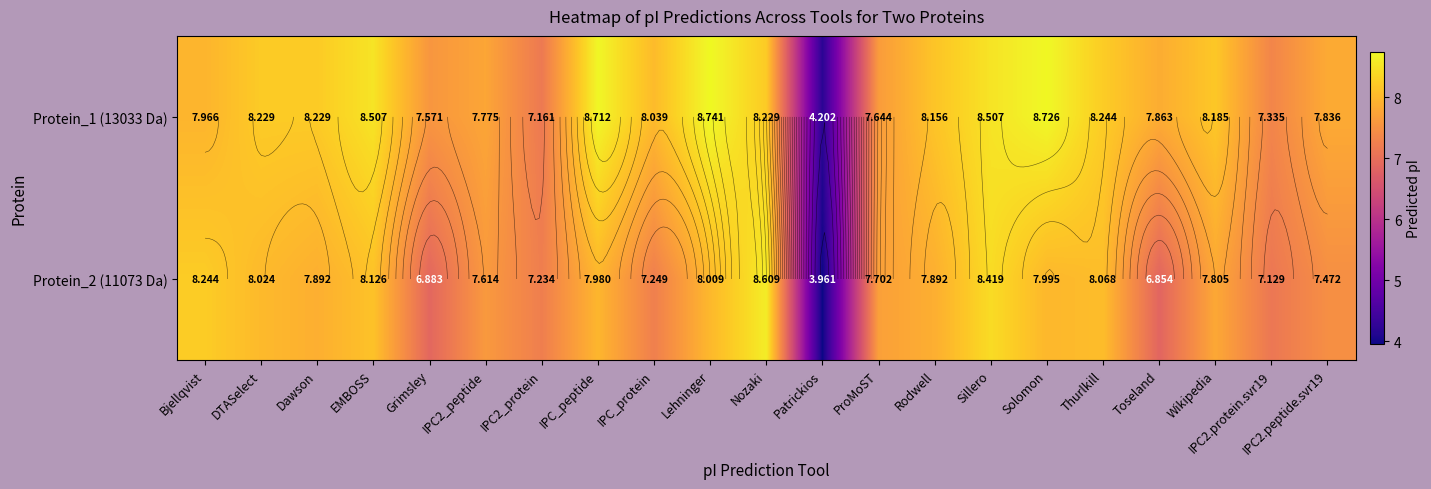

Which series changed the most between Grimsley and IPC2.peptide.svr19?

Protein_2 (11073 Da)